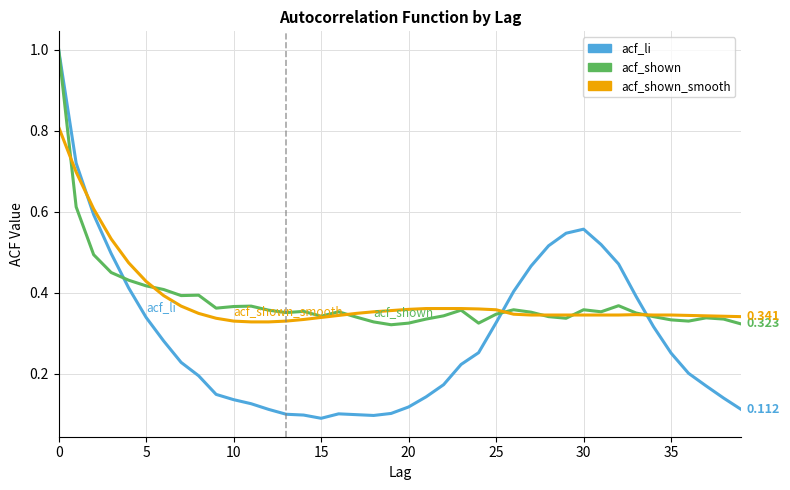

Which series has the largest range (max minus min)?

acf_li